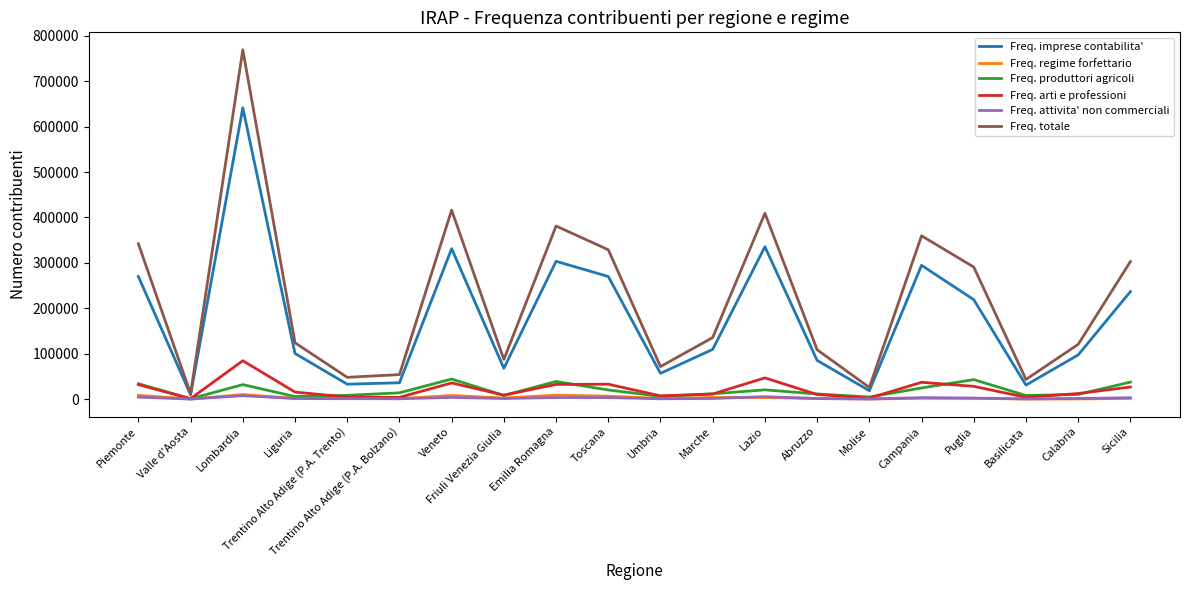

What is the greatest value displayed?

769066